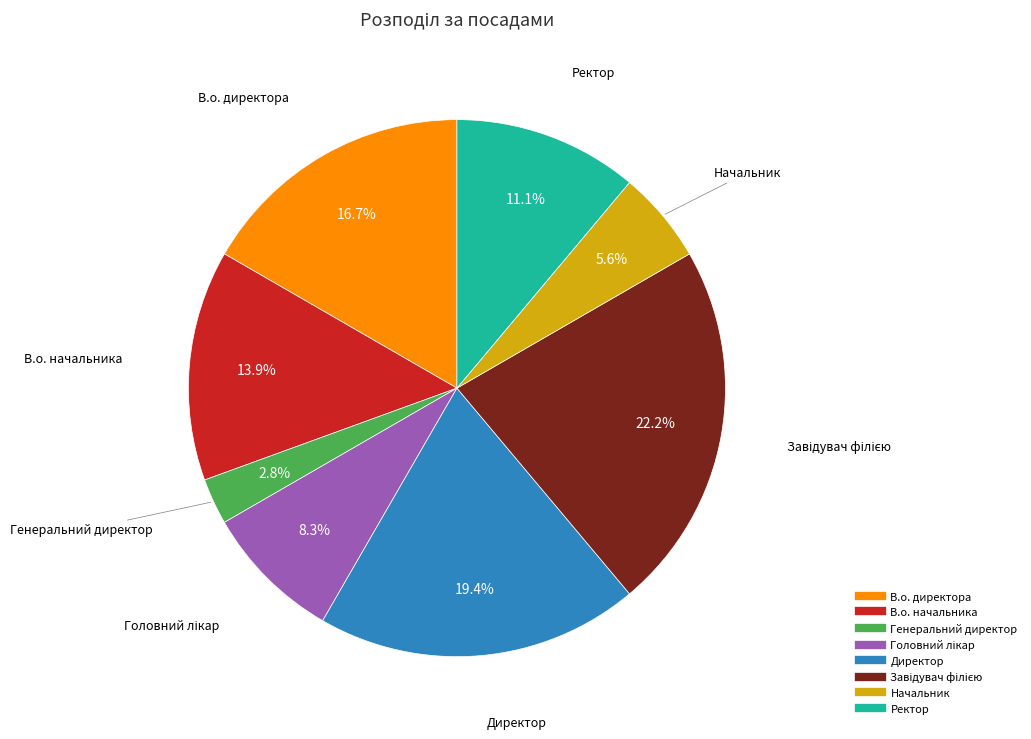

Which has a higher value, Начальник or Ректор?

Ректор